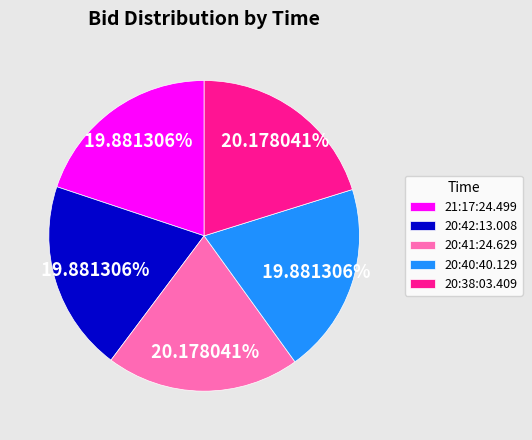

To the nearest percent, what is the combined percentage of 20:38:03.409 and 20:42:13.008?

40%